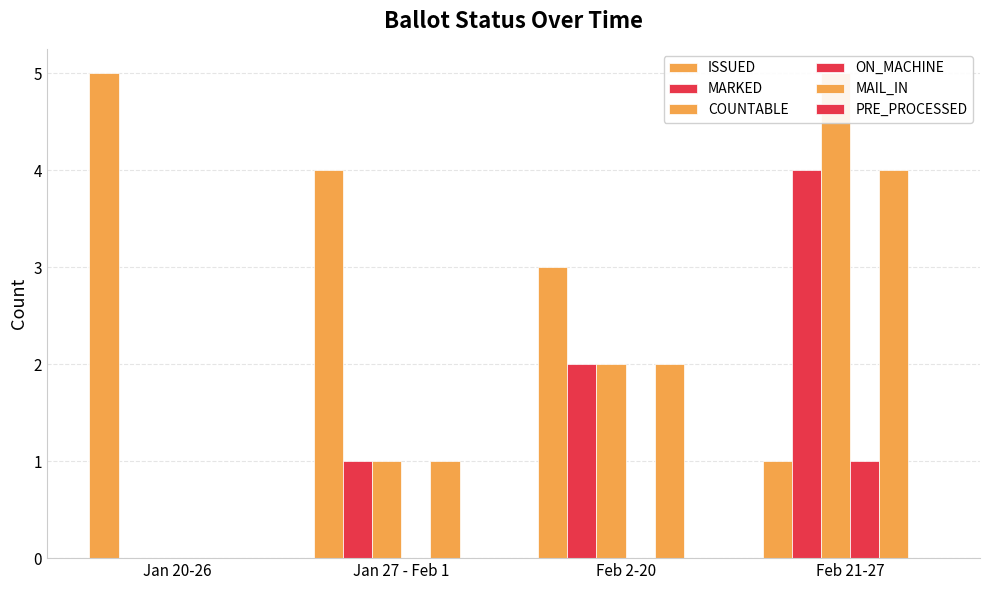

Where is ISSUED nearest to the value 3?

Feb 2-20